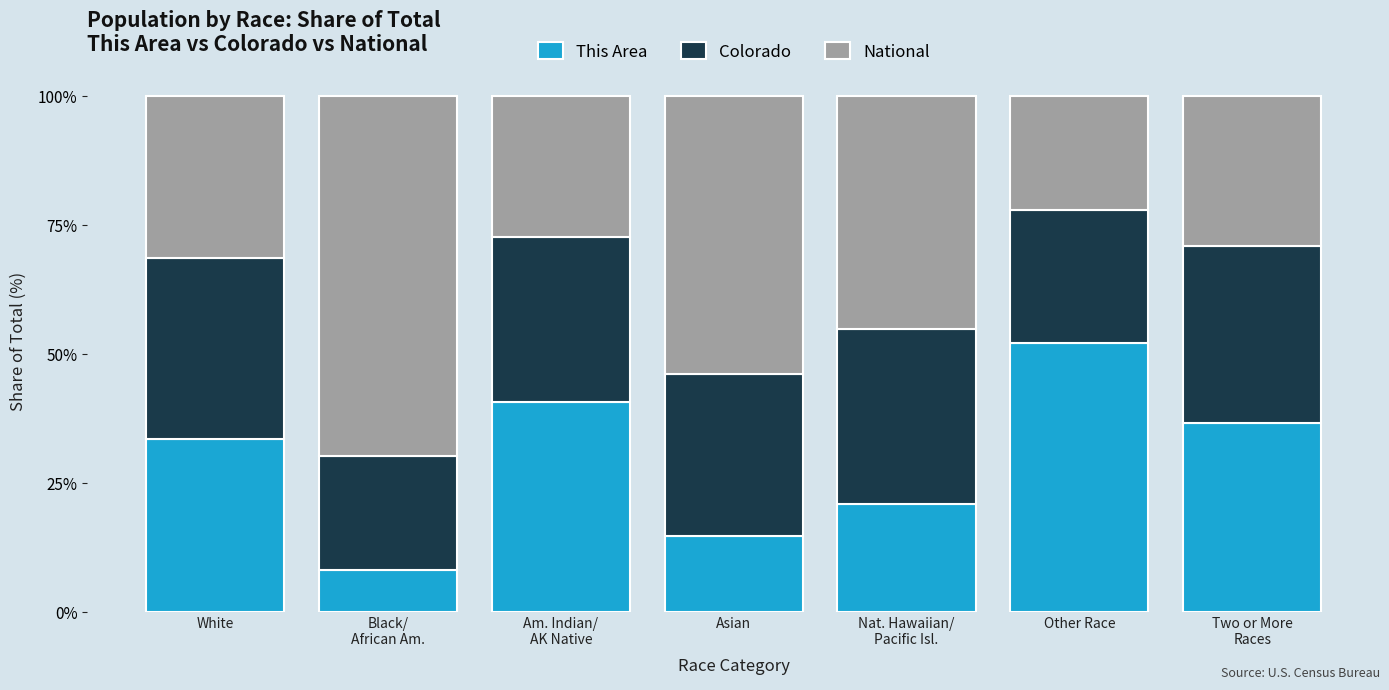

What is the sum of all This Area values?

206.9